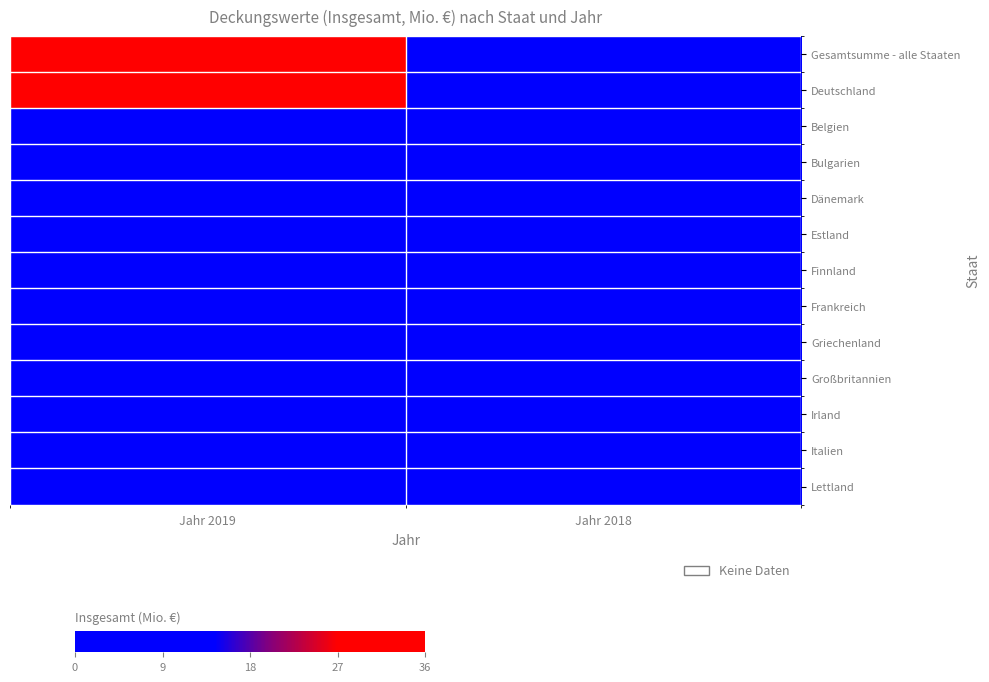

Which series changed the most between Jahr 2019 and Jahr 2018?

Gesamtsumme - alle Staaten